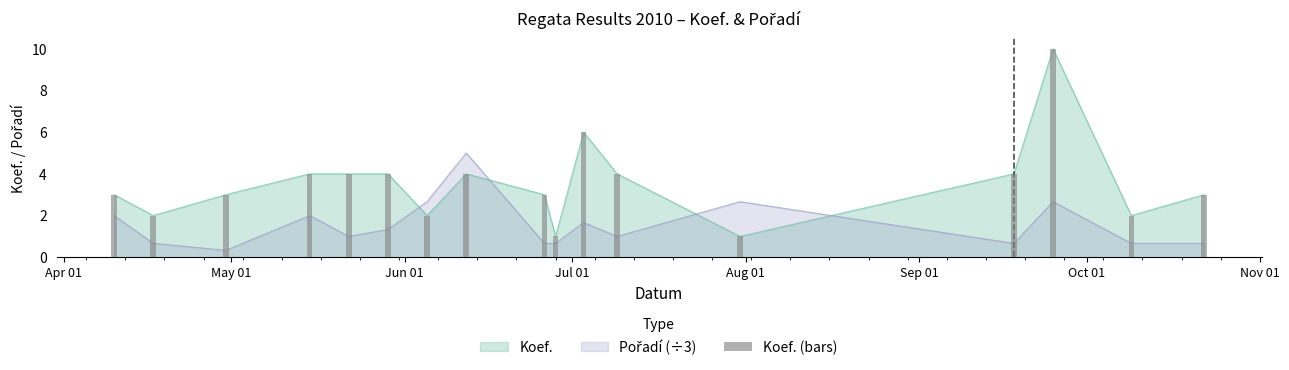

The value at Apr 01 is 3. True or false?

True